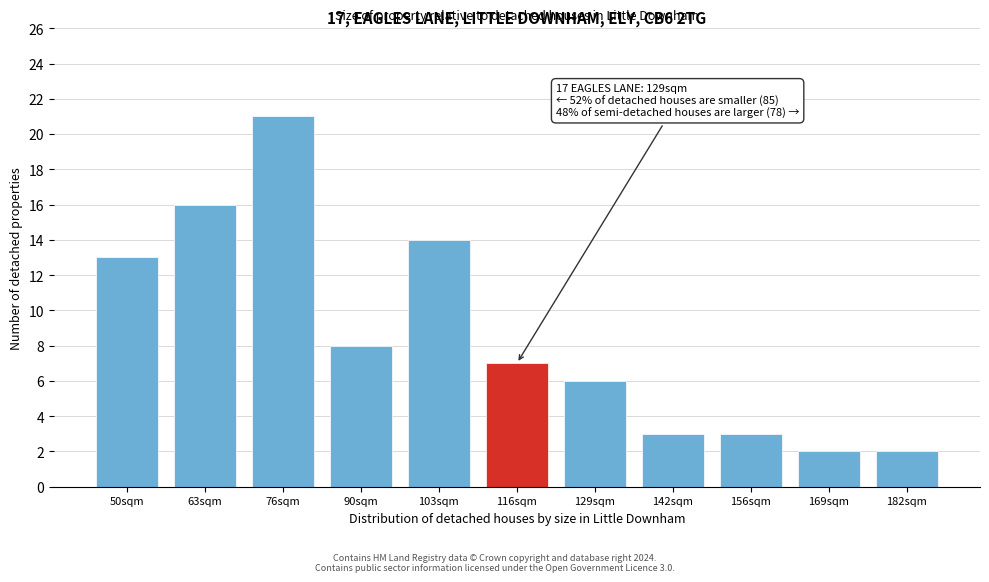

Reading left to right, what are all the values shown in this chart?

50sqm=13	63sqm=16	76sqm=21	90sqm=8	103sqm=14	116sqm=7	129sqm=6	142sqm=3	156sqm=3	169sqm=2	182sqm=2